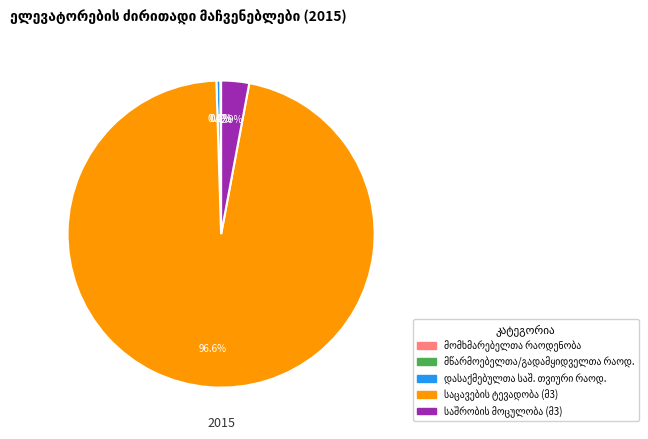

Does any single category account for the majority?

Yes